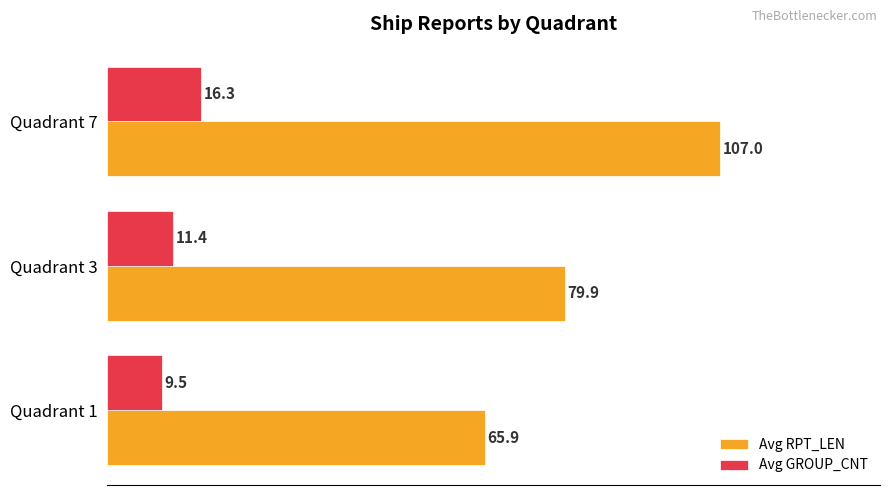

What are all the series names shown in the legend?

Avg RPT_LEN, Avg GROUP_CNT